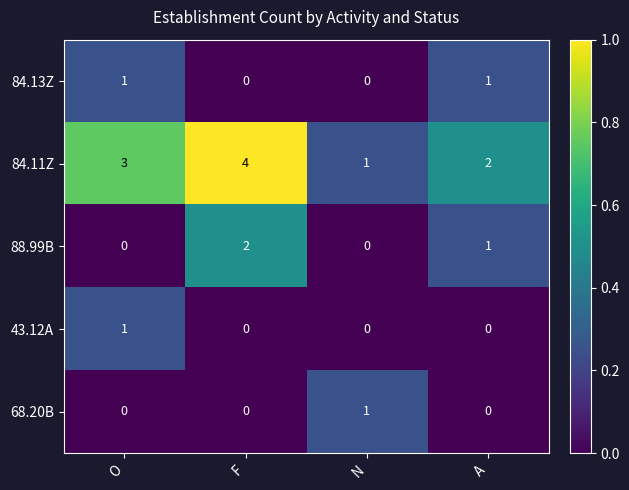

Between O and F, which series saw the biggest shift?

88.99B